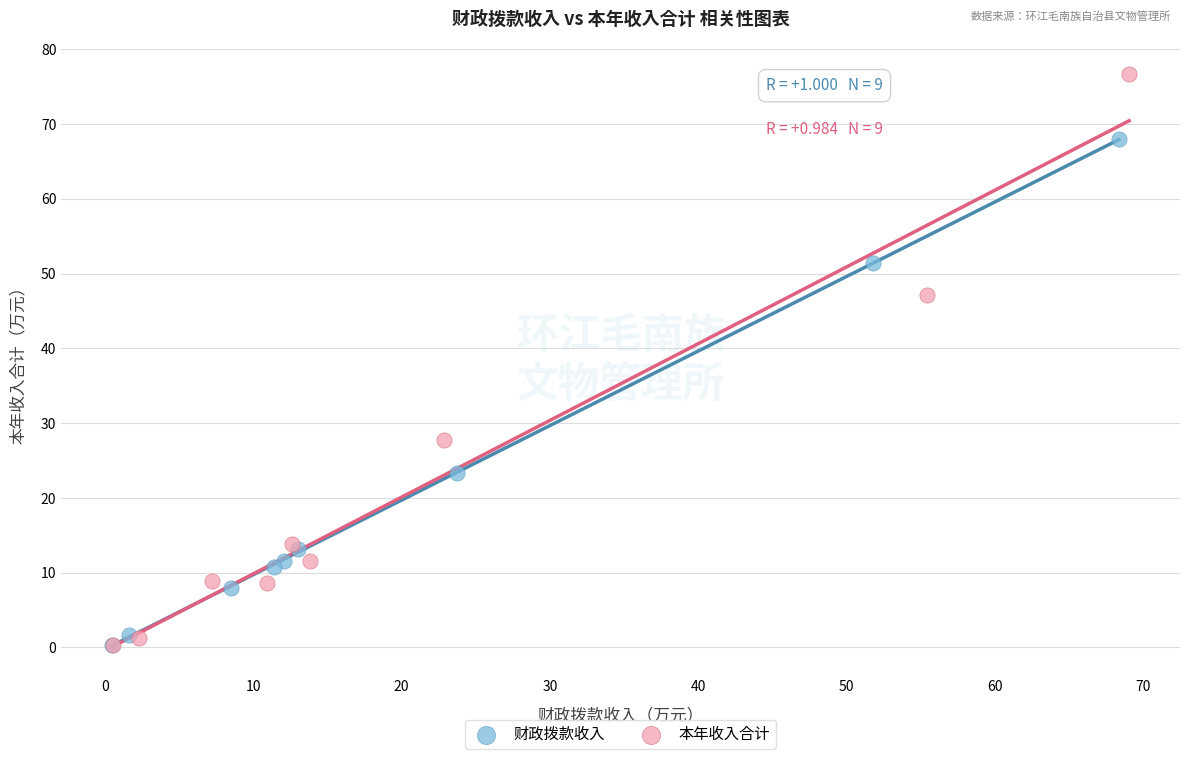

Which series reaches the maximum Y coordinate?

本年收入合计